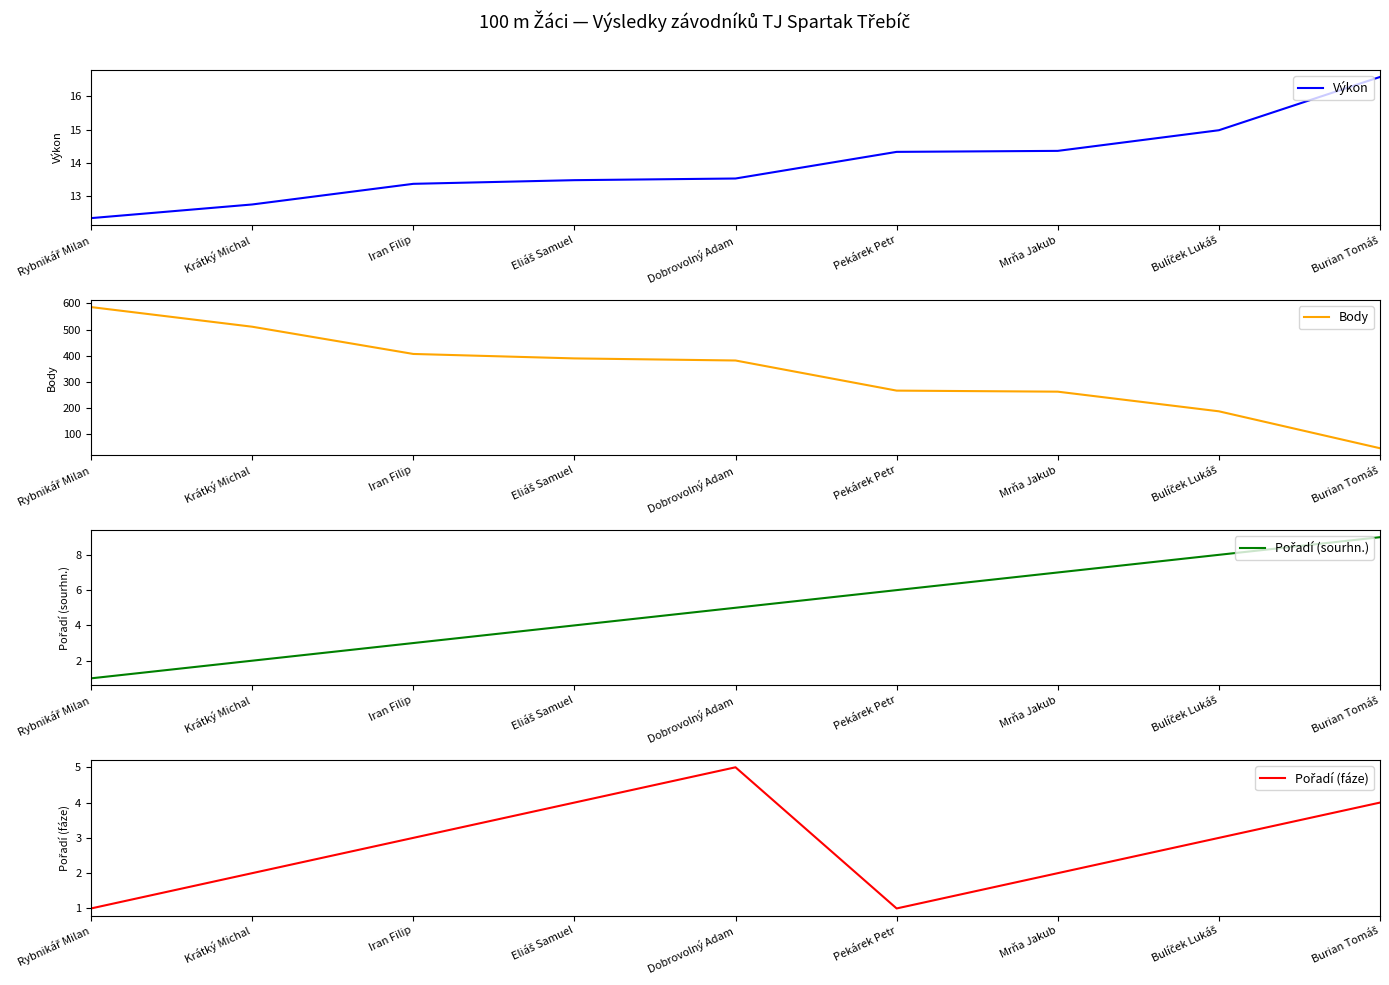

True or false: Body and Výkon intersect in this chart.

False